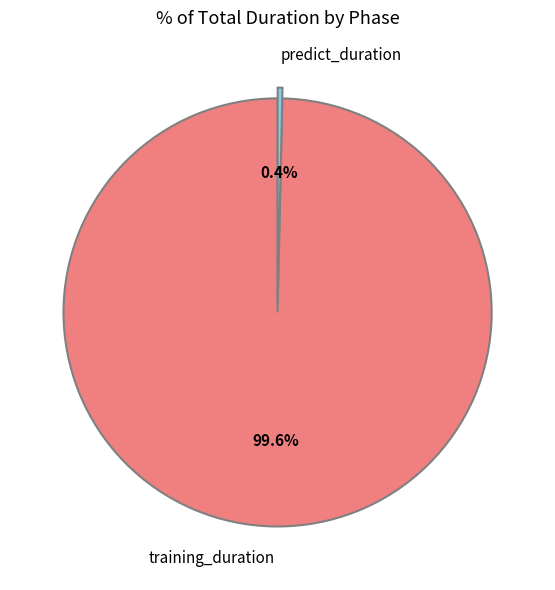

Which slice represents more than half of the pie?

training_duration